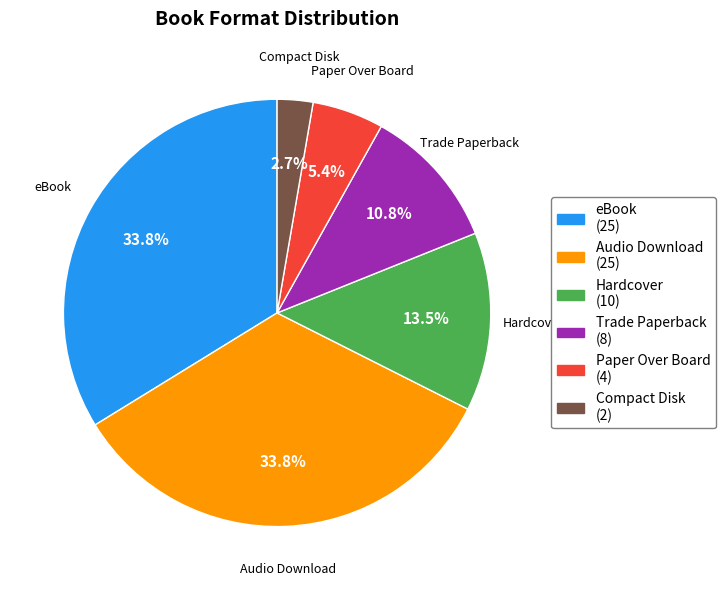

How many segments does this pie chart have?

6